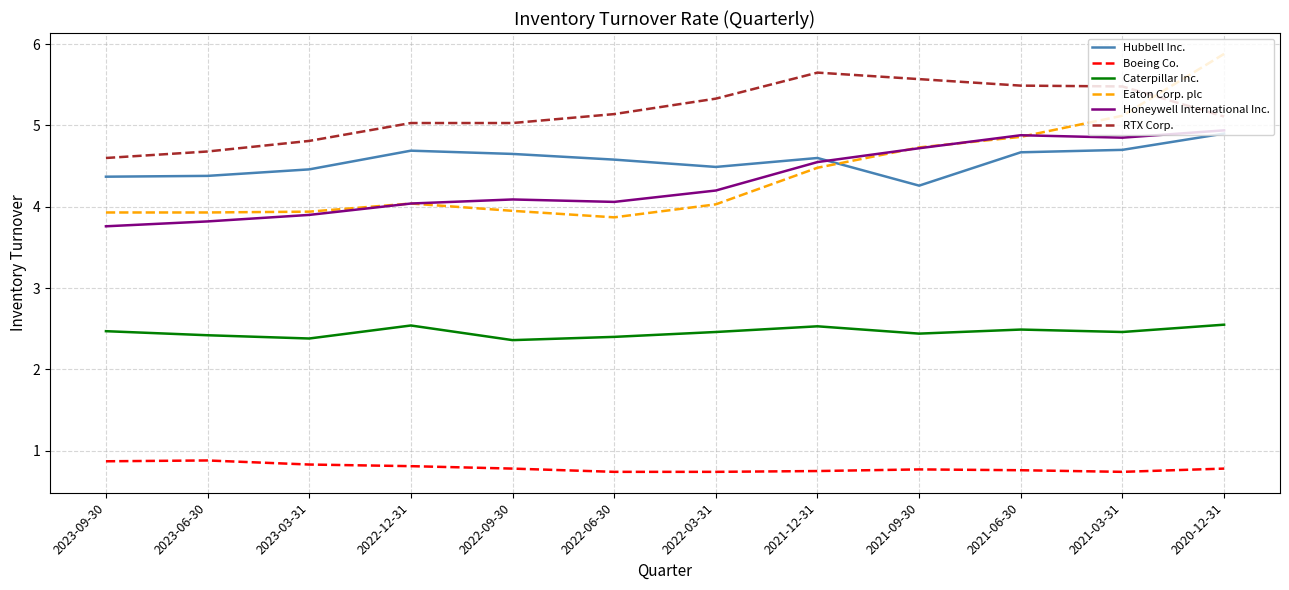

What is the minimum value for Eaton Corp. plc?

3.9